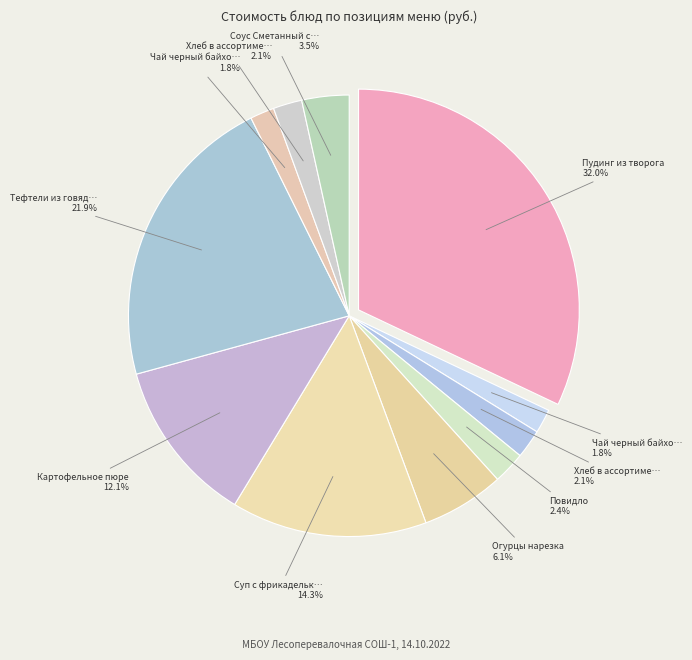

Count the number of slices in the pie.

11